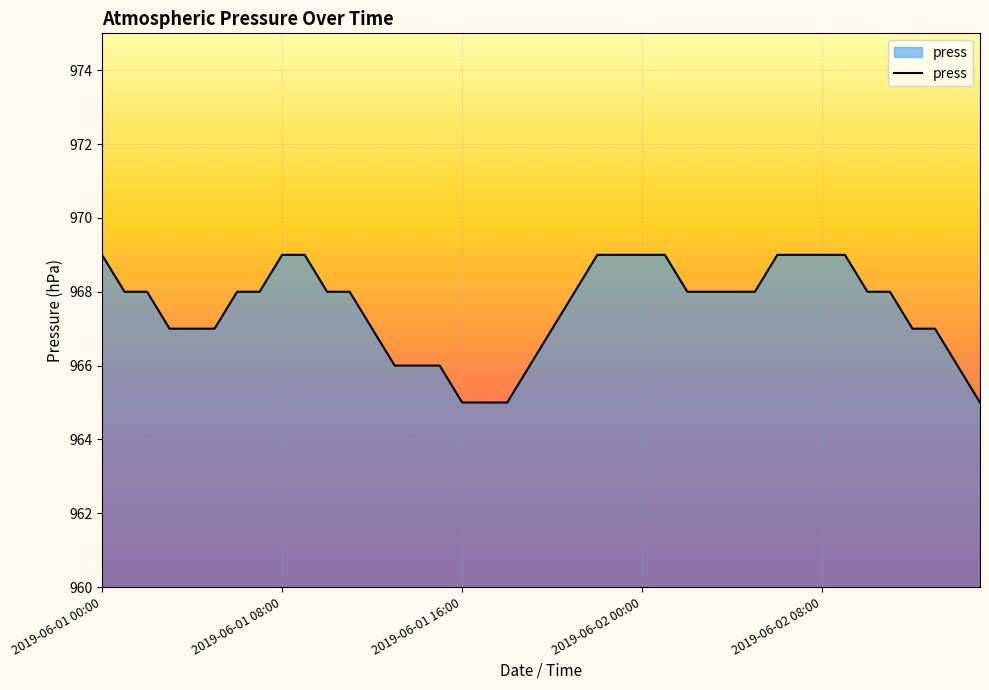

What is the minimum value shown in the chart?

965